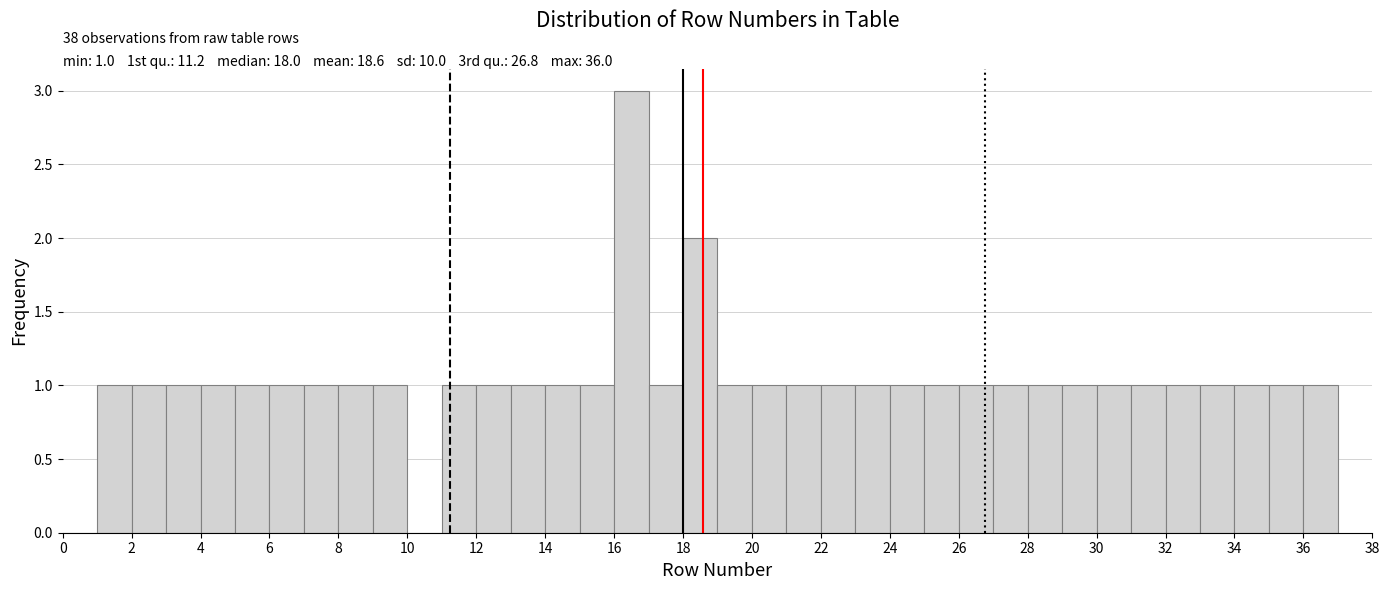

Over which range of the x-axis is the bar tallest?

16 to 17